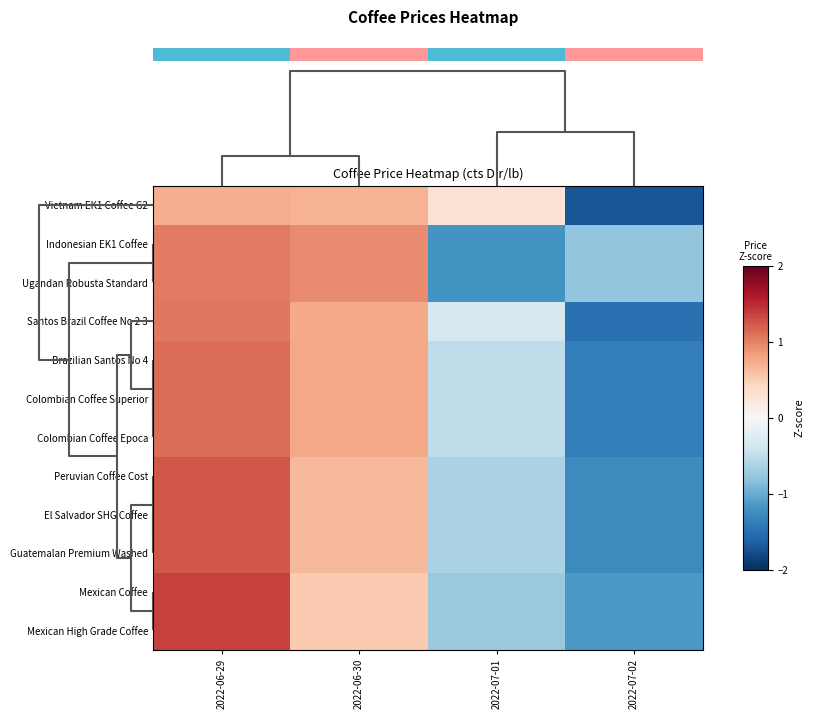

Between 2022-07-01 and 2022-07-02, which is larger?

2022-07-01